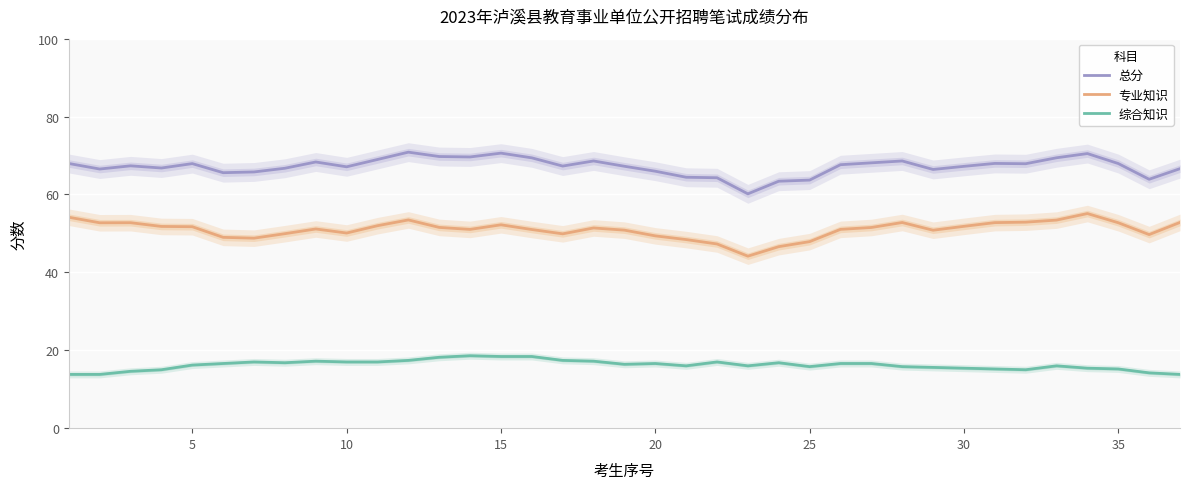

What is the difference between the maximum and minimum values in the 专业知识 series?

10.9